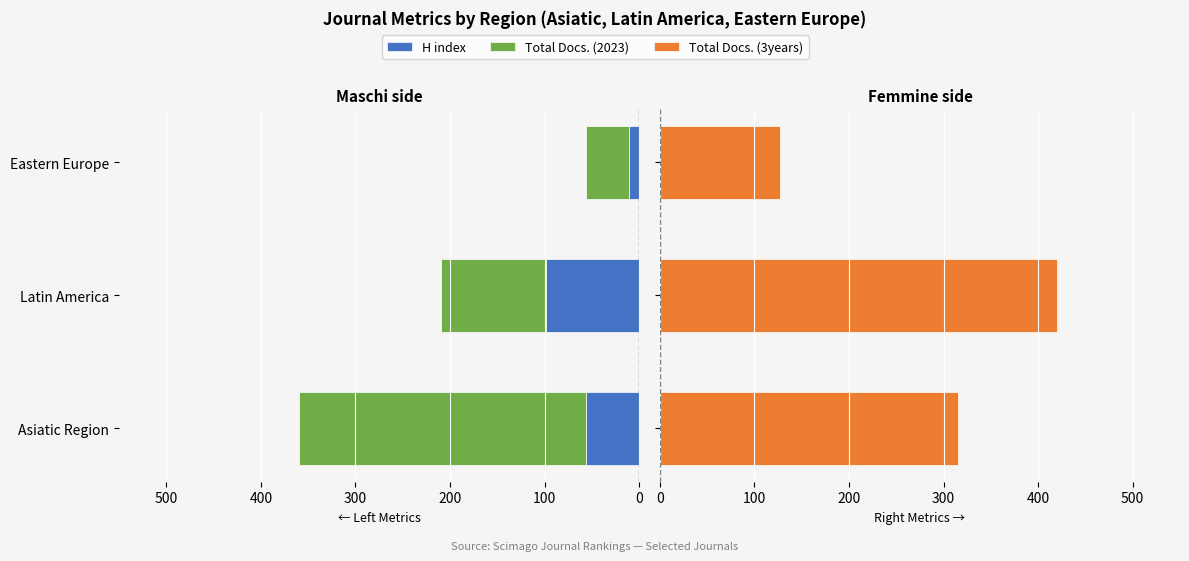

Which series has the widest spread of values?

Total Docs. (3years)